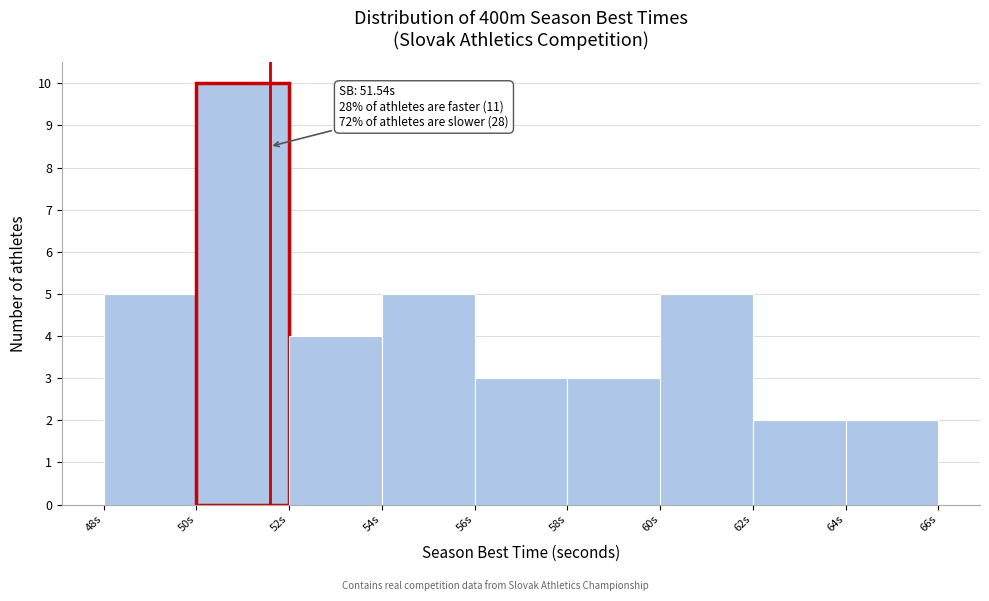

Which range on the x-axis has the tallest bar?

49.96 to 51.96